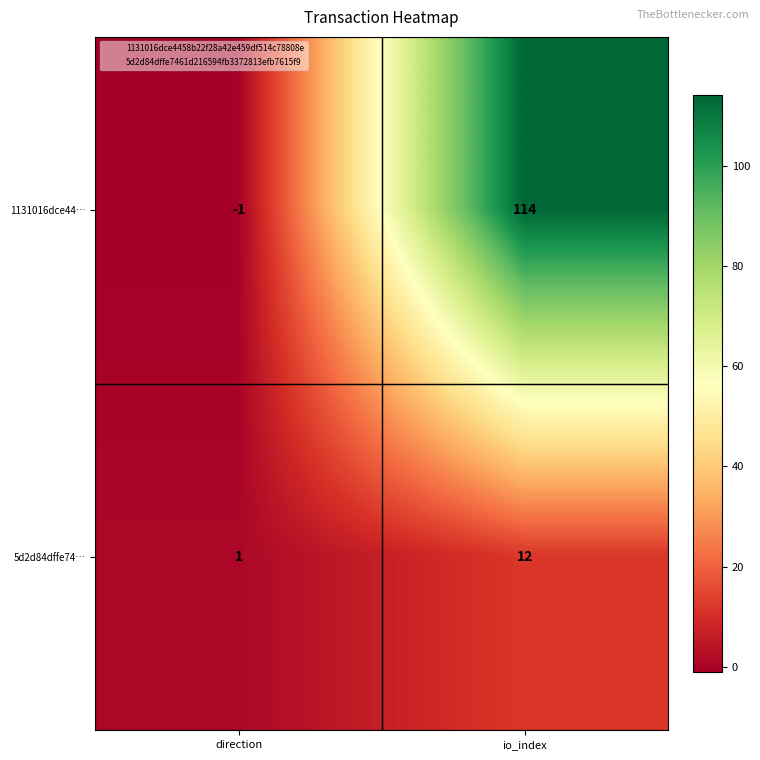

At which label is 1131016dce44… closest to 56?

direction